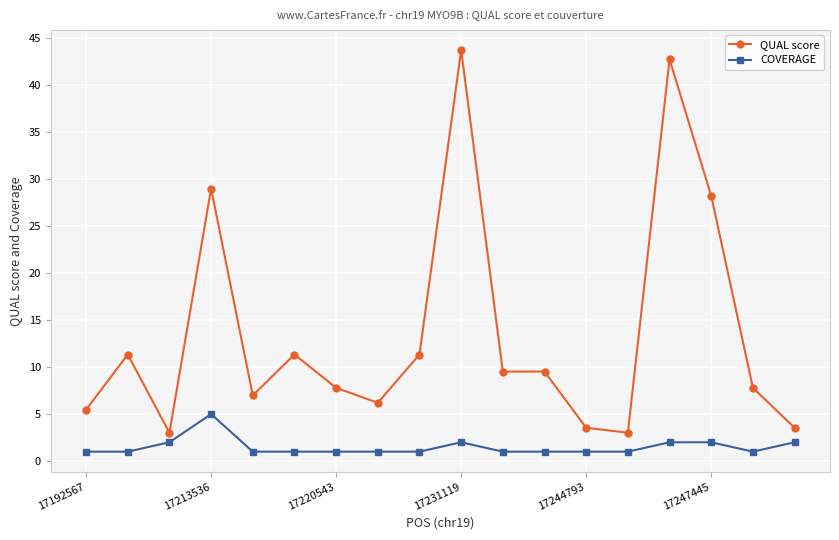

What is the minimum value shown in the chart?

1.0